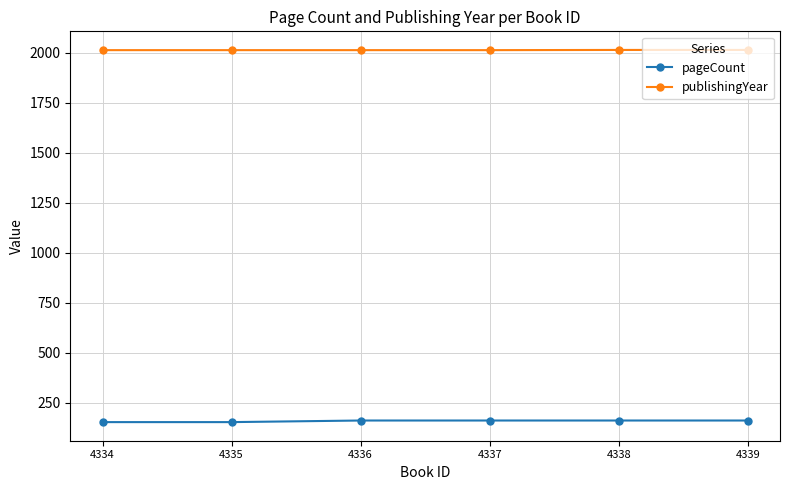

What is the sum of the pageCount values at 4338 and 4334?

312